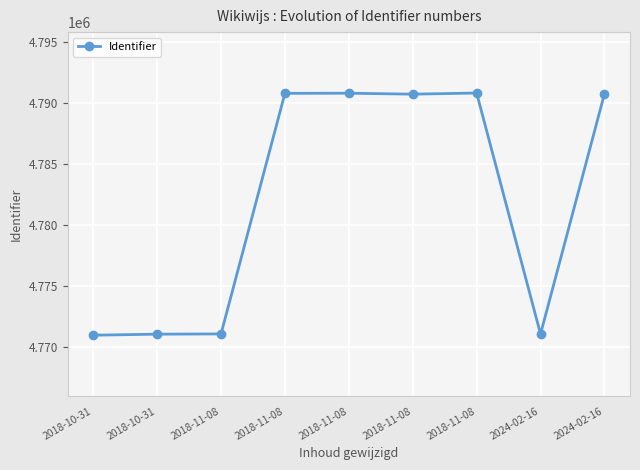

Where is the first local maximum?

2018-11-08